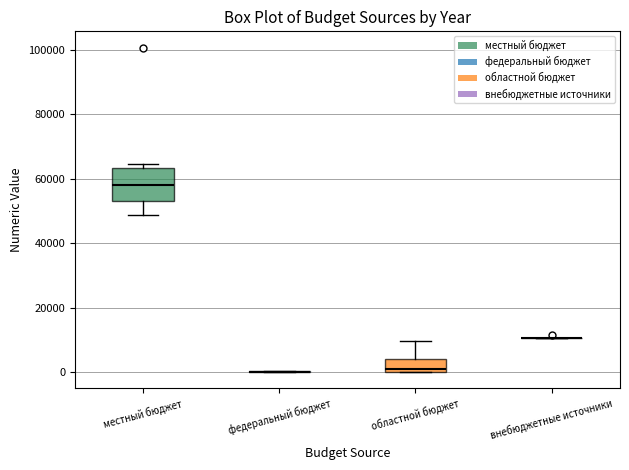

Reading left to right, read every box against the y-axis: the position of its median line, the range the box covers, and the ends of its whiskers. The values are not printed on the chart, so give them approximately, as read against the axis.

местный бюджет: median 58000, box 54000 to 64000, whiskers 48000 to 64000 (just above the box's upper edge)
федеральный бюджет: box collapsed to a line at 0, whiskers 0 to 0
областной бюджет: median 0 (just above the box's lower edge), box 0 to 4000, whiskers 0 to 10000
внебюджетные источники: box collapsed to a line at 10000, whiskers 10000 to 10000